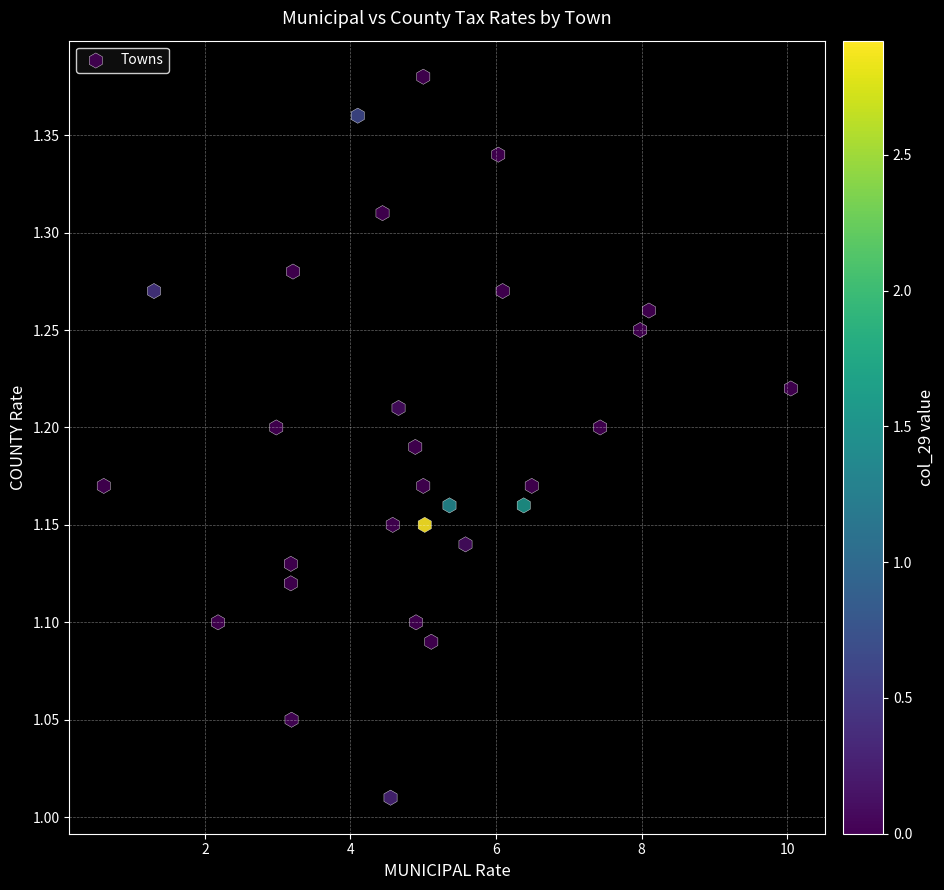

What is the range of X values (max minus min)?

9.4